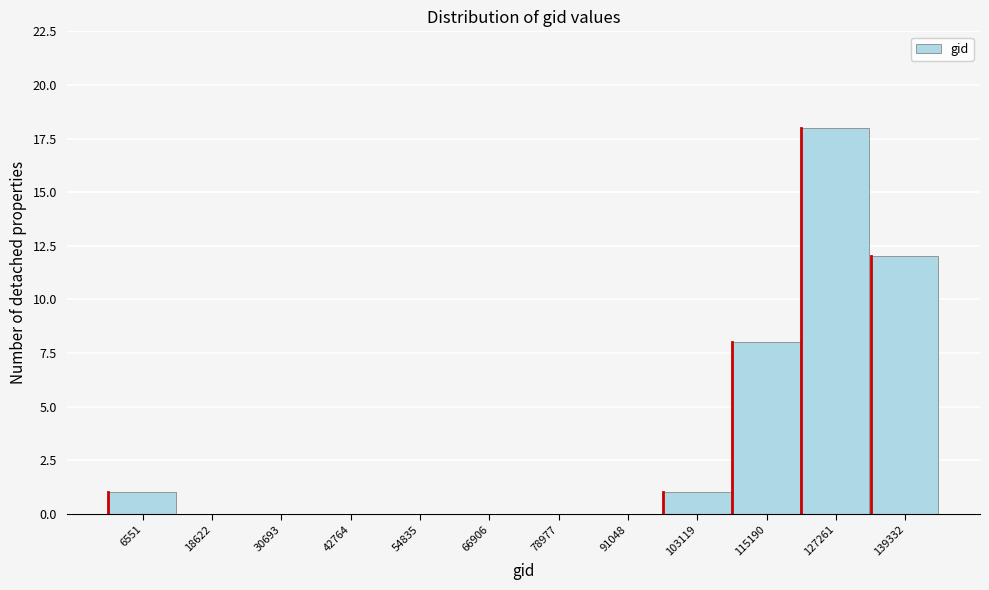

Reading left to right, what are all the values shown in this chart?

6551=1	18622=0	30693=0	42764=0	54835=0	66906=0	78977=0	91048=0	103119=1	115190=8	127261=18	139332=12